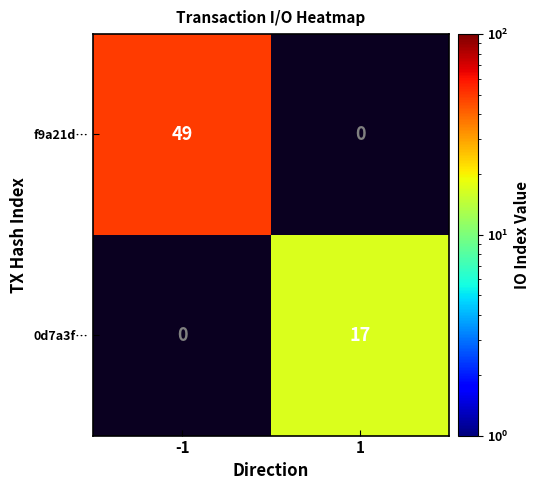

What is the difference between the highest and lowest values at 1?

17